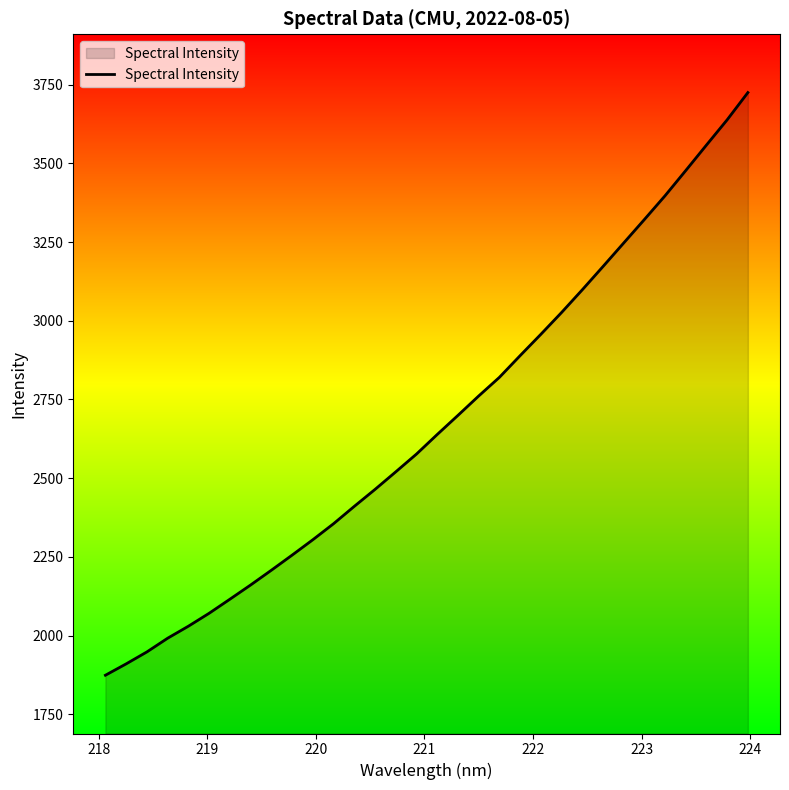

What is the greatest value displayed?

3725.2